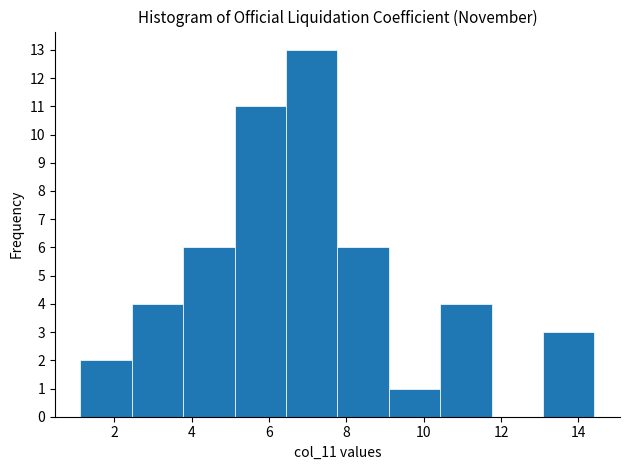

Over which range of the x-axis is the bar tallest?

6.4 to 7.8